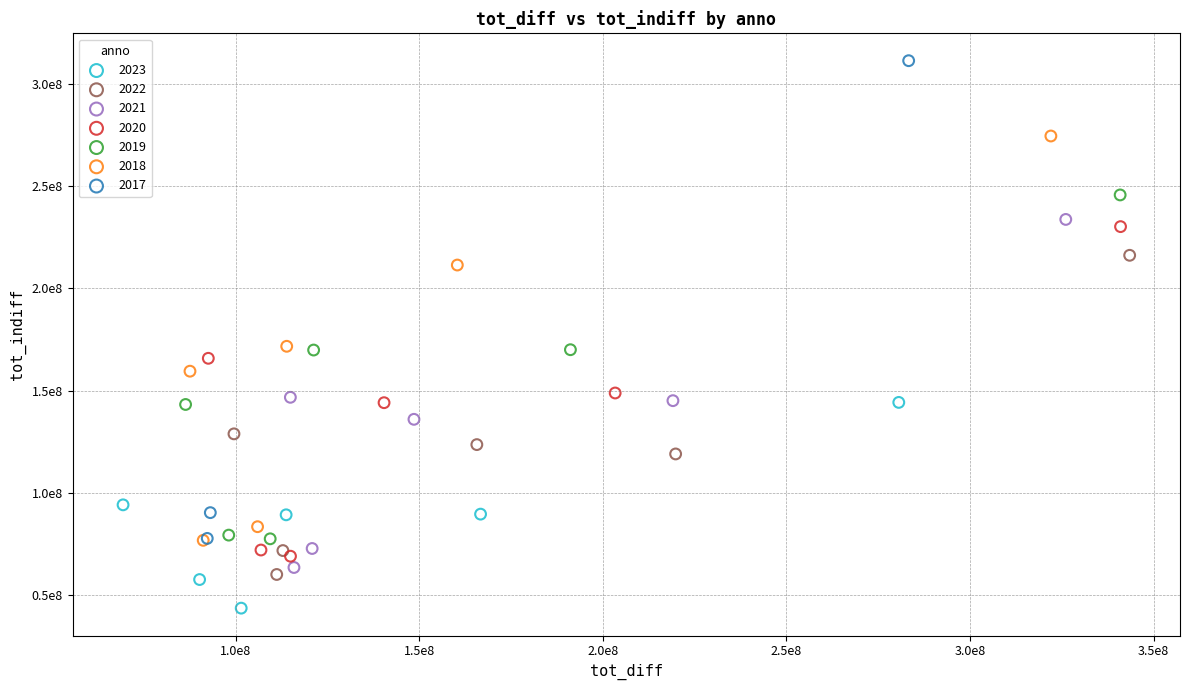

What are all the series names shown in the legend?

2023, 2022, 2021, 2020, 2019, 2018, 2017